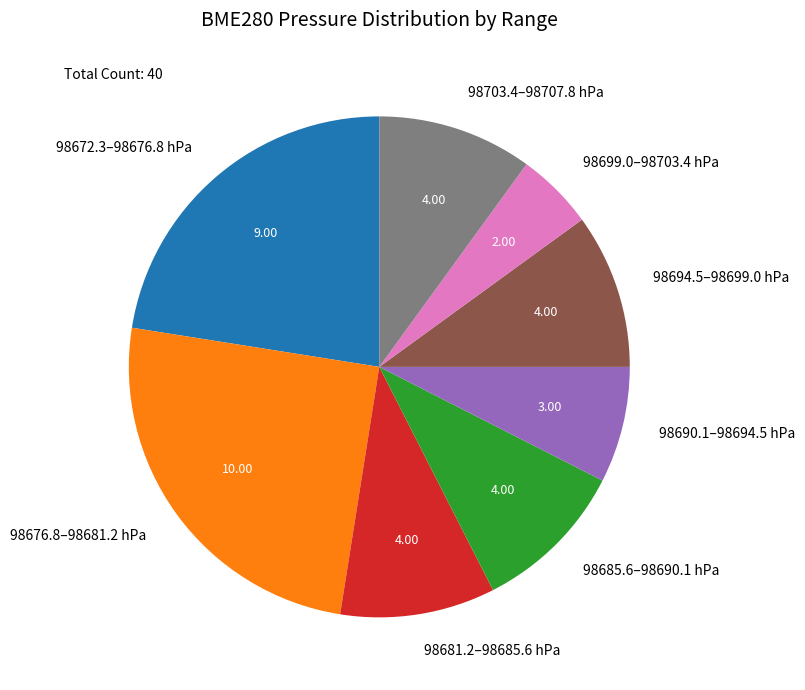

Do 98699.0–98703.4 hPa and 98703.4–98707.8 hPa together represent more than half of the pie?

No